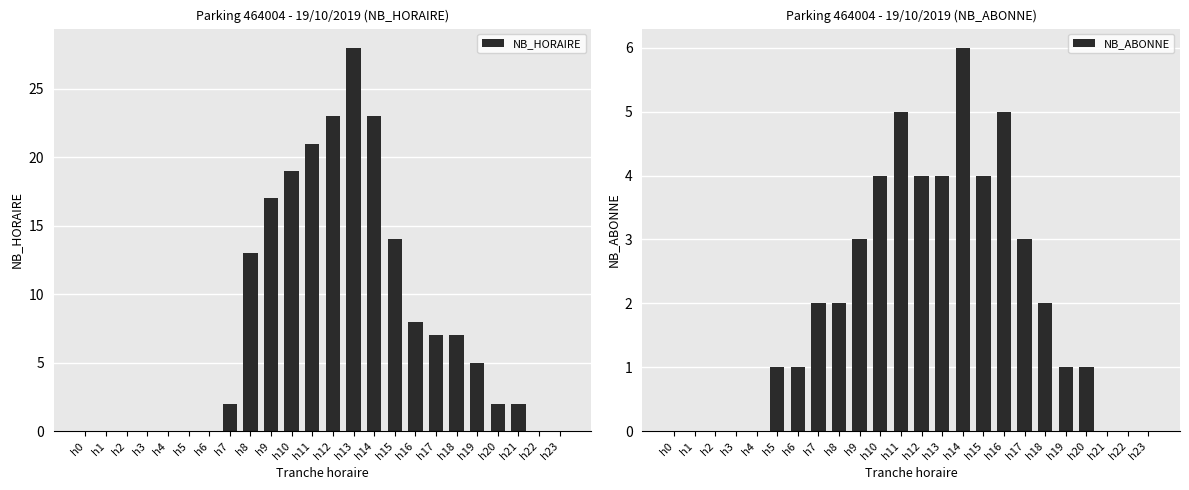

Does the chart contain stacked bars?

No